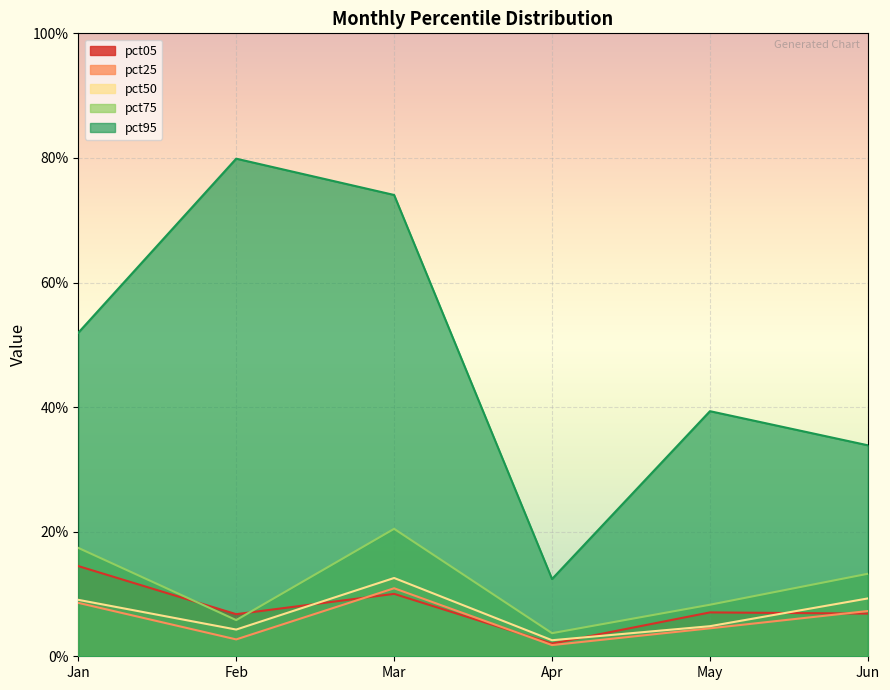

True or false: pct50 has more than 2 interior local peaks.

False